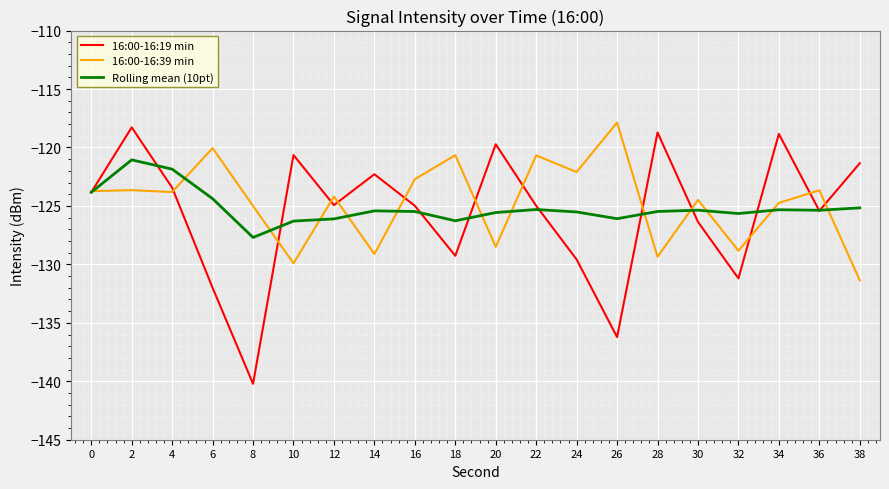

True or false: 16:00-16:39 min has a value of -44.7 at 12.

False